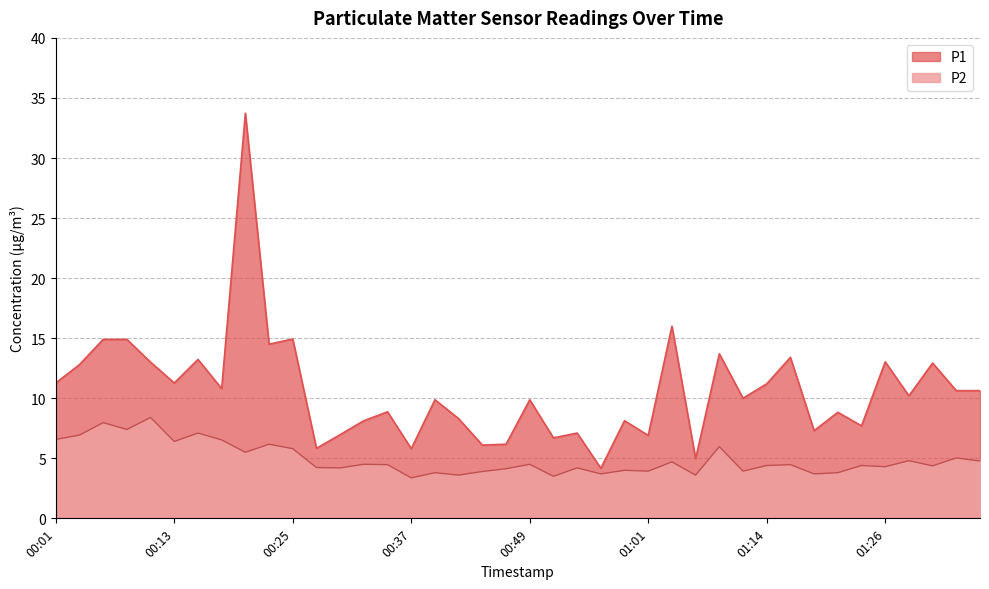

What is the spread (max minus min) of values at 00:32?

3.6